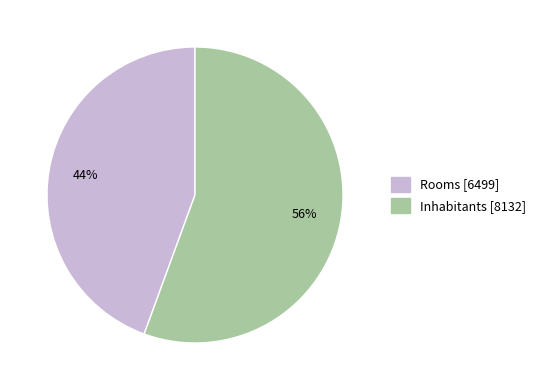

To the nearest percent, what portion does Inhabitants represent?

56%